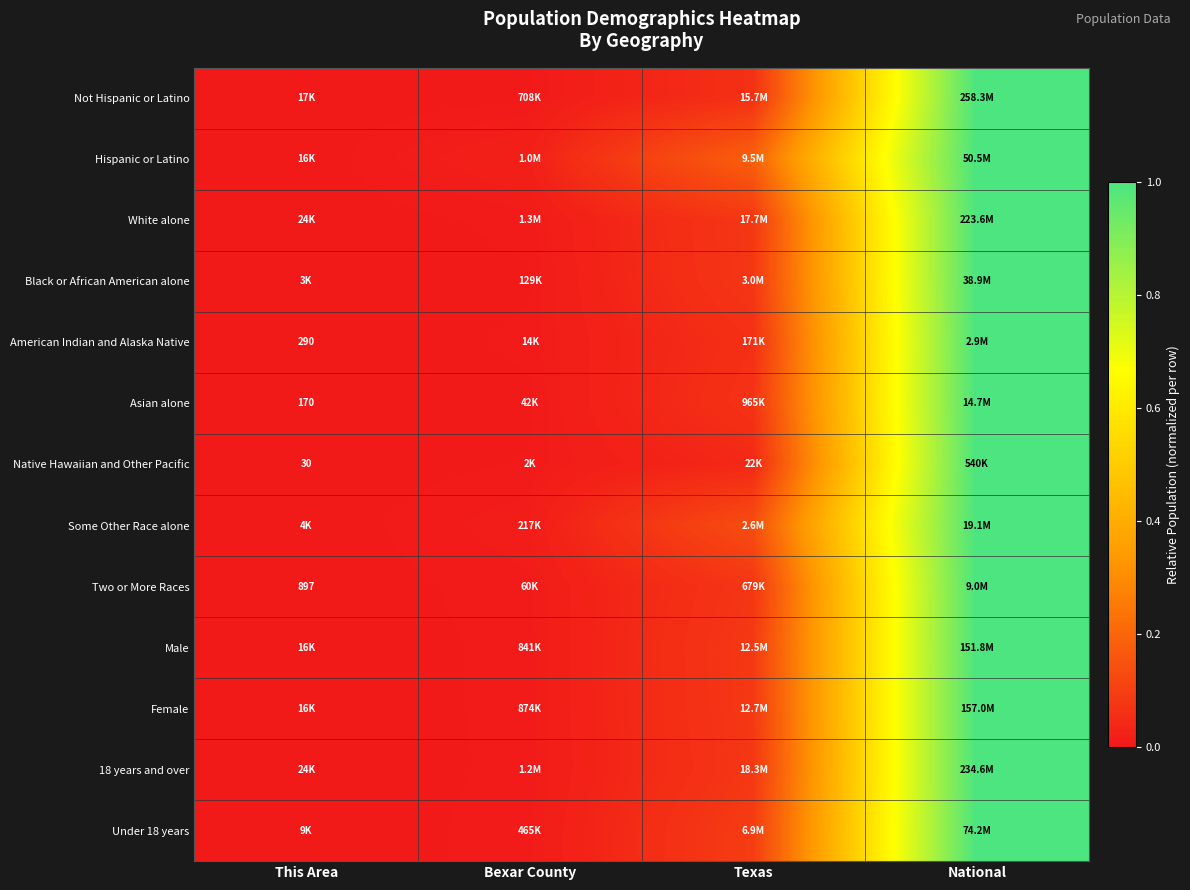

How many data points does each series have?

4